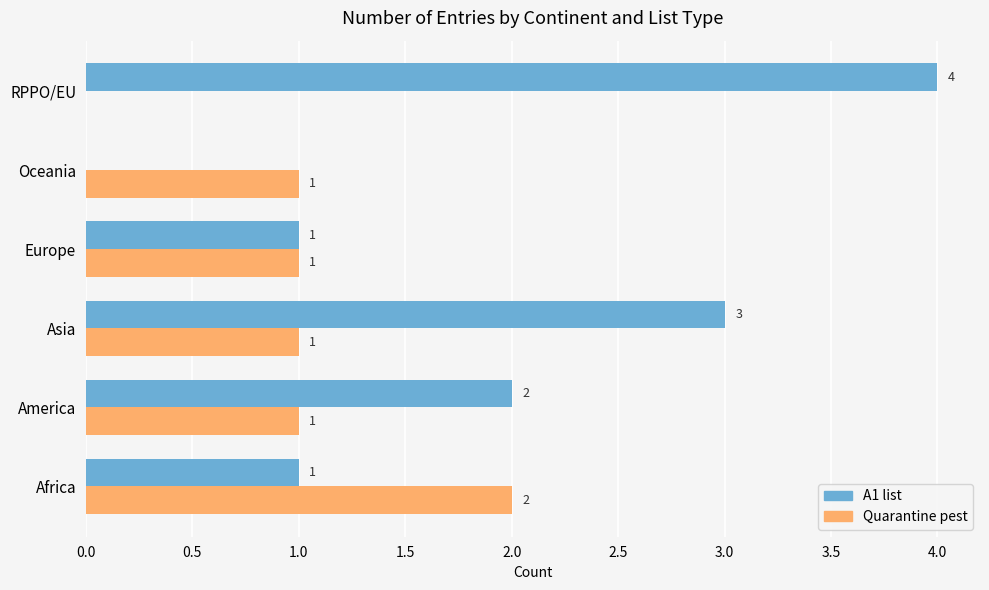

Is it true that A1 list equals 1 at Asia?

False